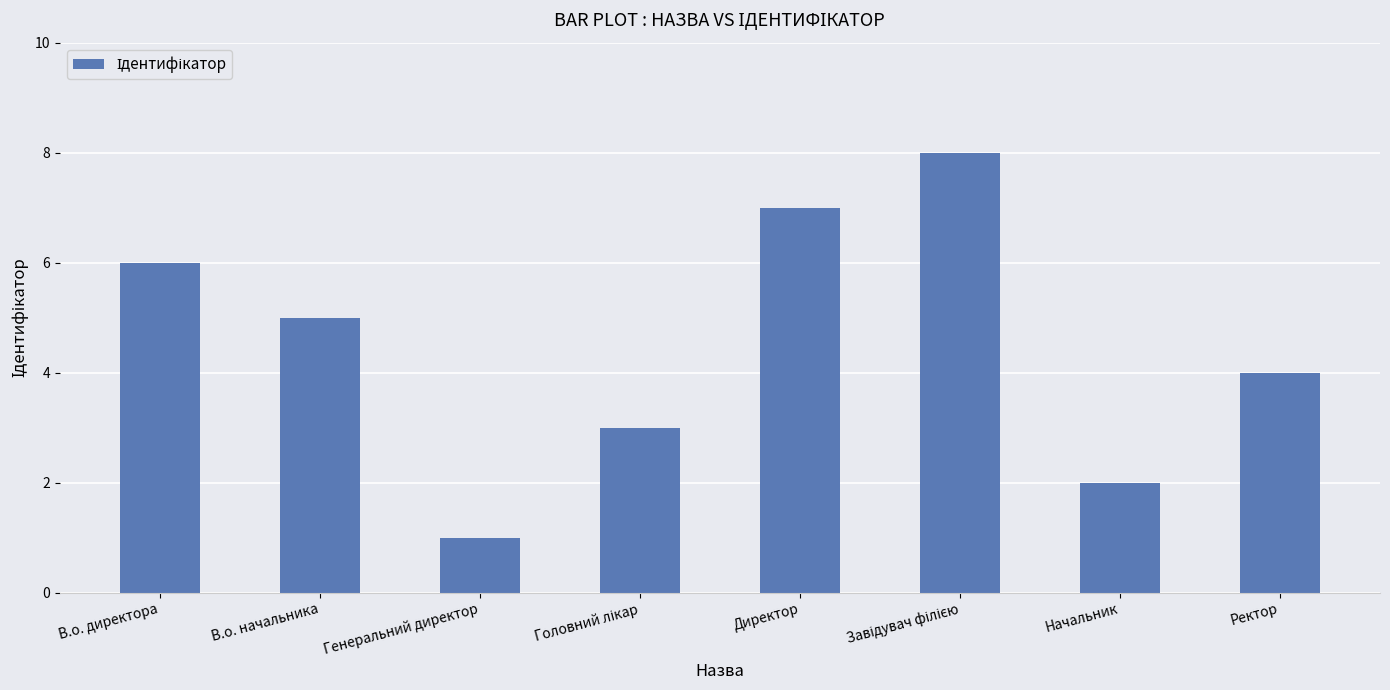

What is the maximum value shown in the chart?

8